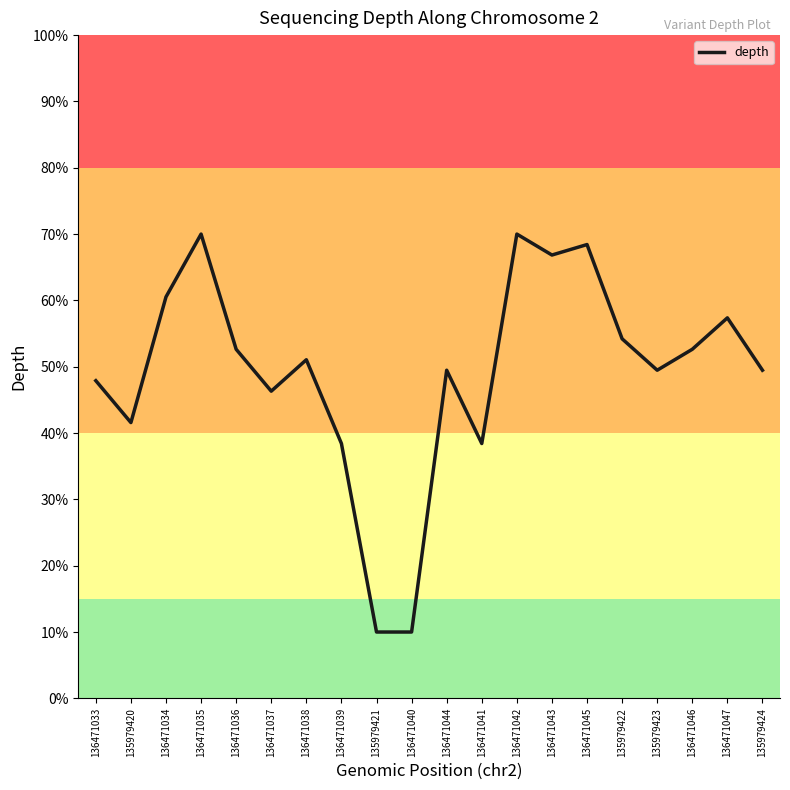

What is the sum of the values at 136471040 and 136471038?

61.1